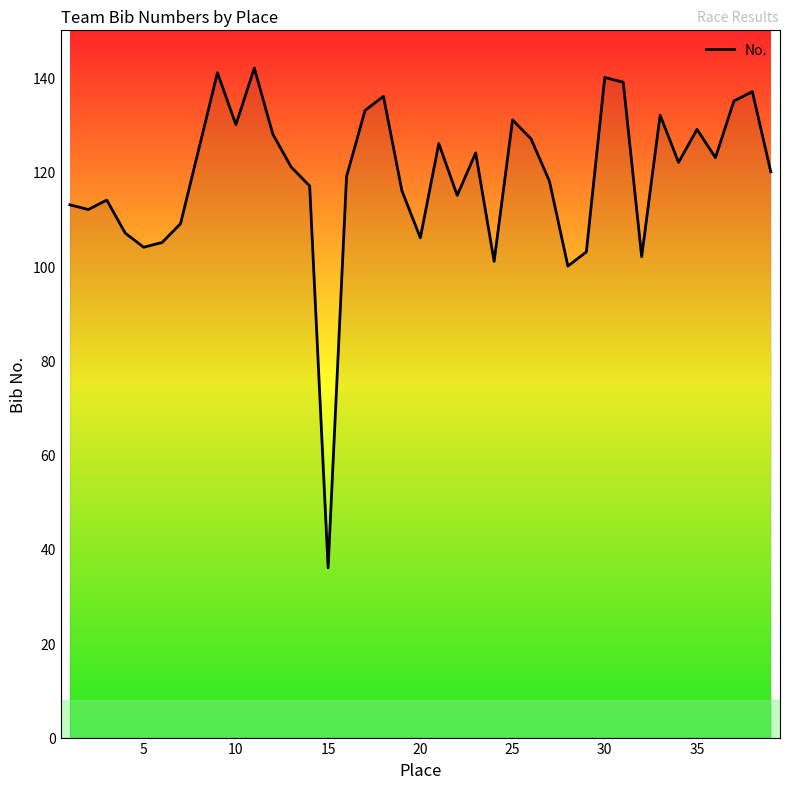

What is the difference between the maximum and minimum values?

106